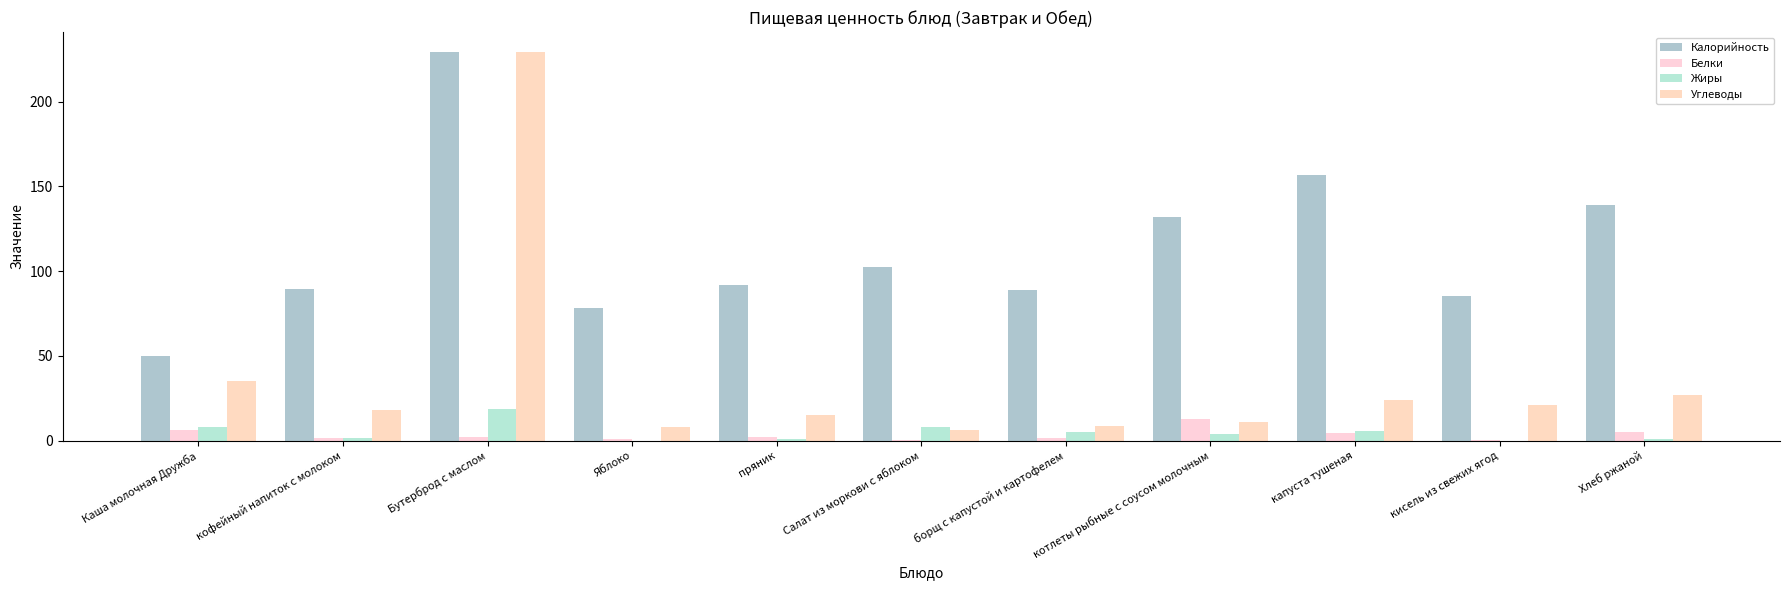

What is the spread (max minus min) of values at Хлеб ржаной?

138.2